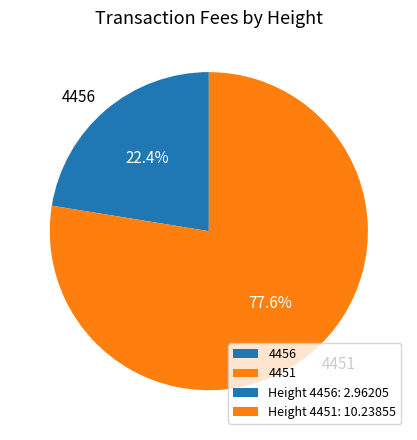

True or false: 4451 accounts for 78% of the total.

True